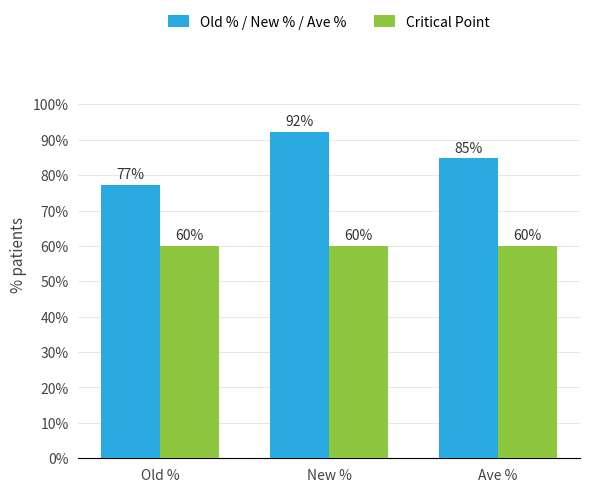

Rank the categories by Old % / New % / Ave % value from lowest to highest.

Old %, Ave %, New %